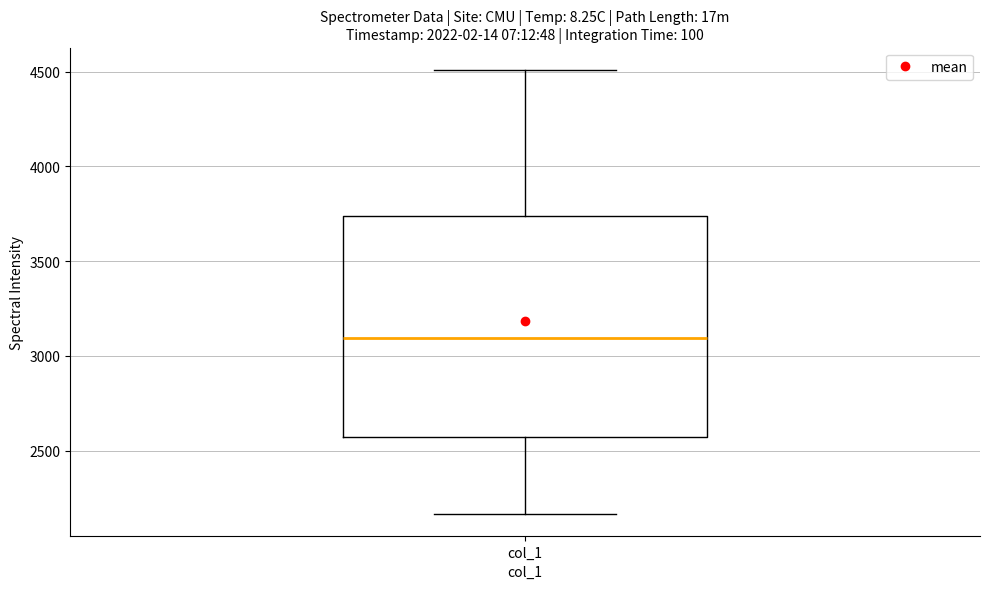

Read this box plot against the y-axis: the position of the median line, the range covered by the box, and the ends of both whiskers. The values are not printed on the chart, so give them approximately, as read against the axis.

median 3100, box 2550 to 3750, whiskers 2150 to 4500